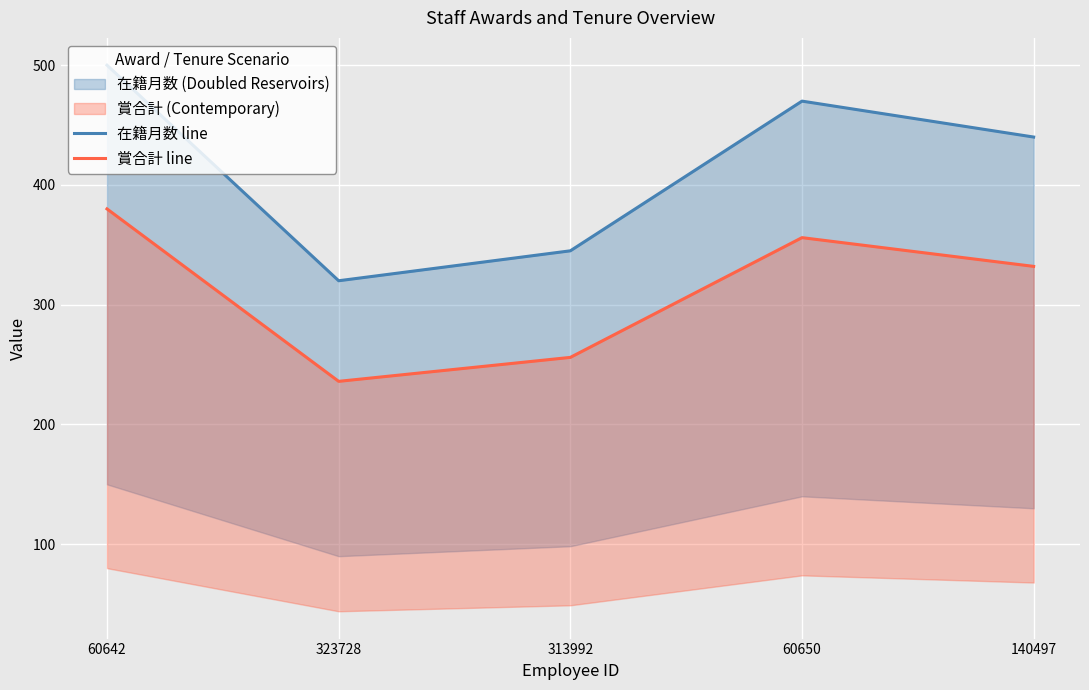

Rank the series by their maximum value, from highest to lowest.

在籍月数 line, 賞合計 line